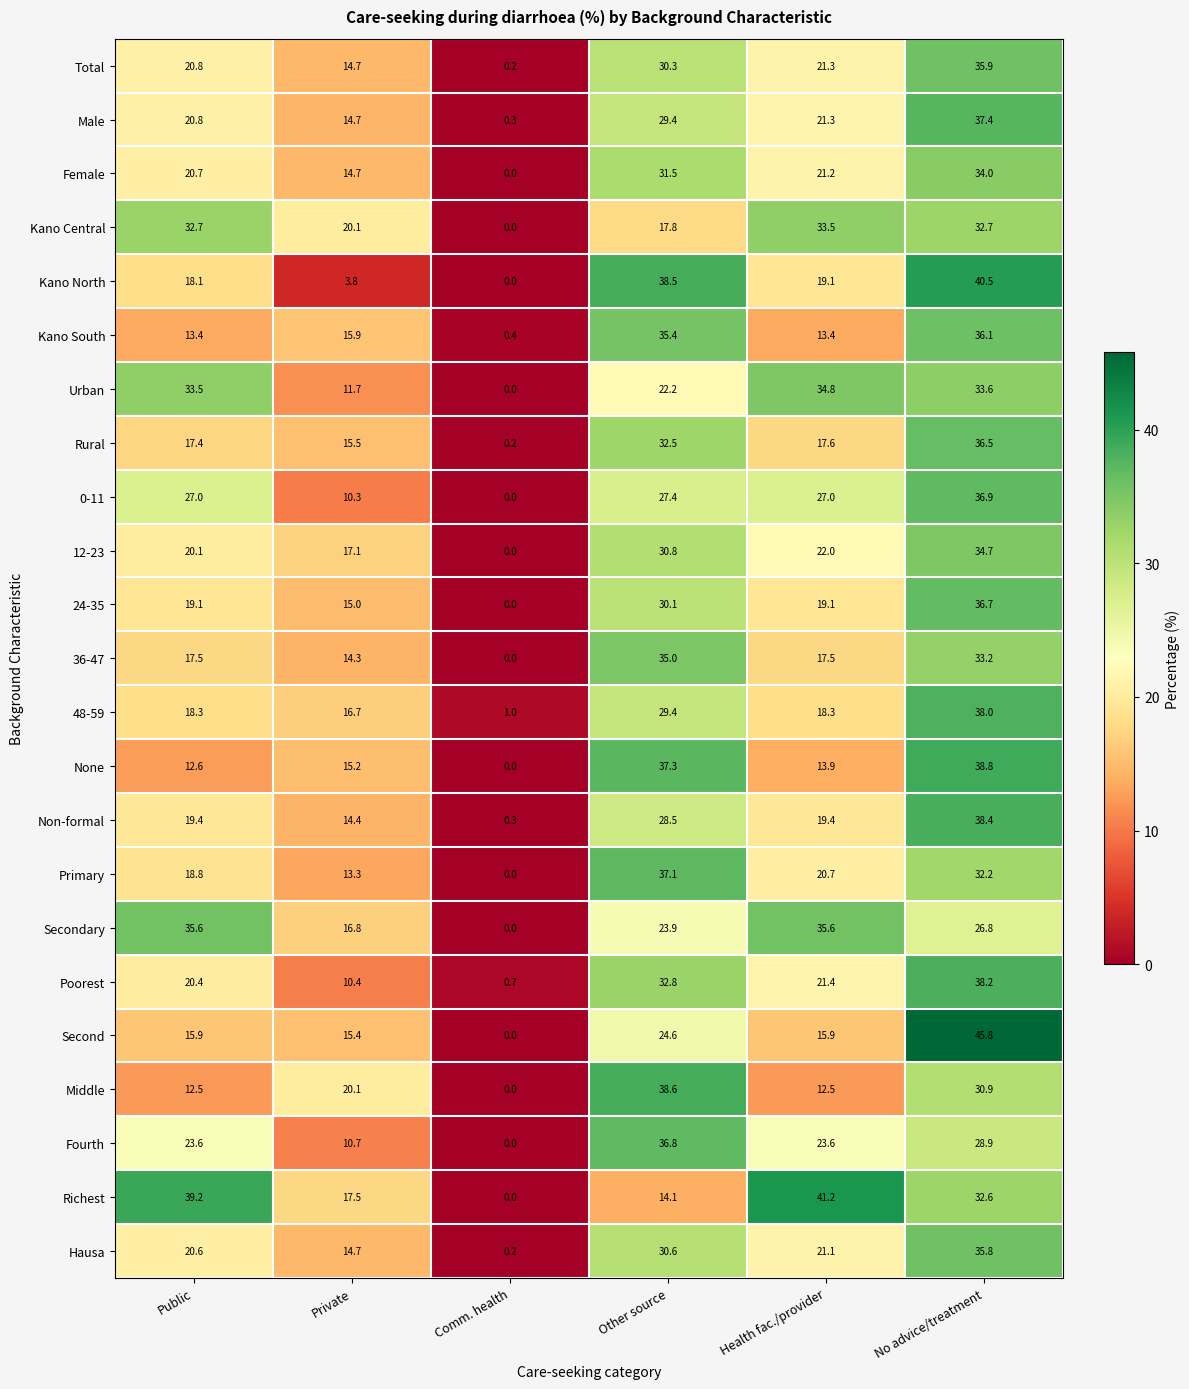

What is the average value of the 24-35 series?

20.0